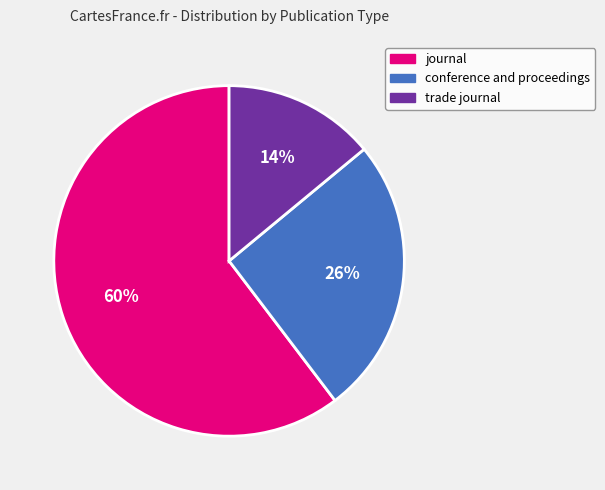

Which has a higher value, trade journal or conference and proceedings?

conference and proceedings